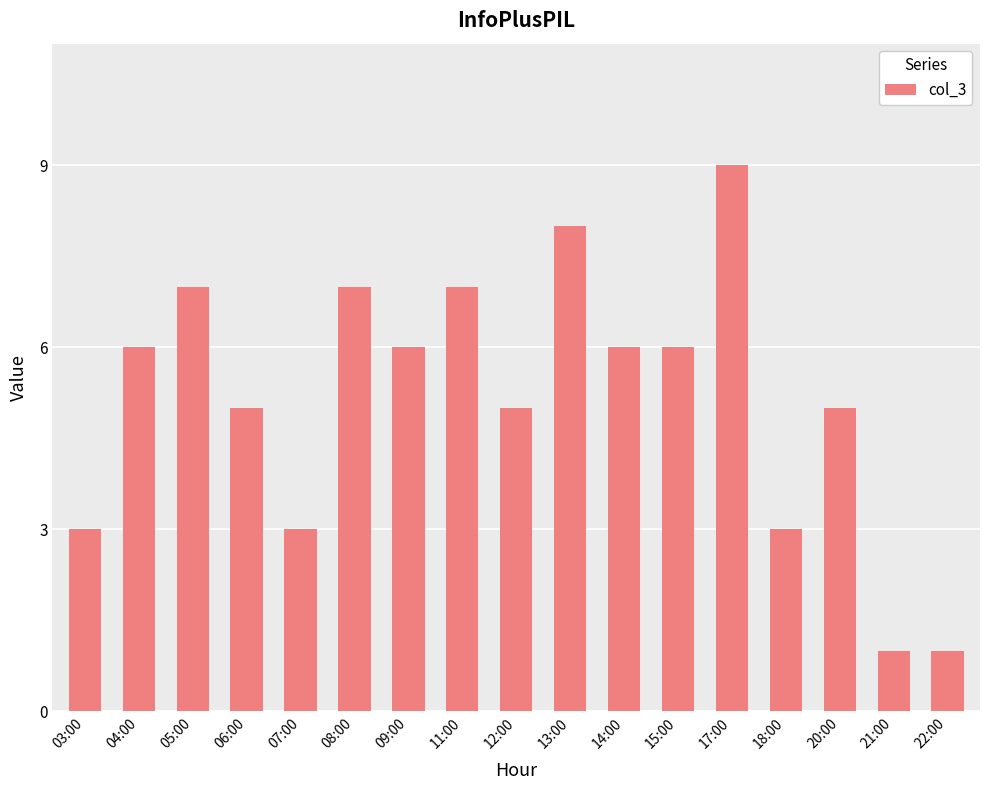

How many bars are there in total?

17